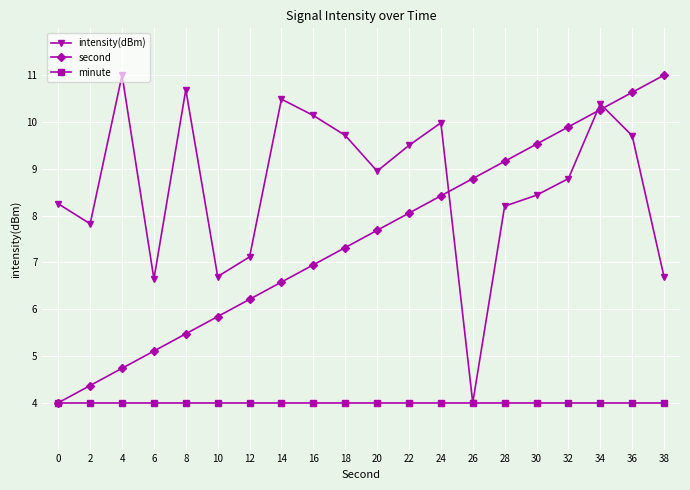

Reading right to left, transcribe all the data shown in this chart.

intensity(dBm): 6.7	9.7	10.4	8.8	8.4	8.2	4.0	10.0	9.5	8.9	9.7	10.1	10.5	7.1	6.7	10.7	6.6	11.0	7.8	8.3
second: 11.0	10.6	10.3	9.9	9.5	9.2	8.8	8.4	8.1	7.7	7.3	6.9	6.6	6.2	5.8	5.5	5.1	4.7	4.4	4.0
minute: 4.0	4.0	4.0	4.0	4.0	4.0	4.0	4.0	4.0	4.0	4.0	4.0	4.0	4.0	4.0	4.0	4.0	4.0	4.0	4.0